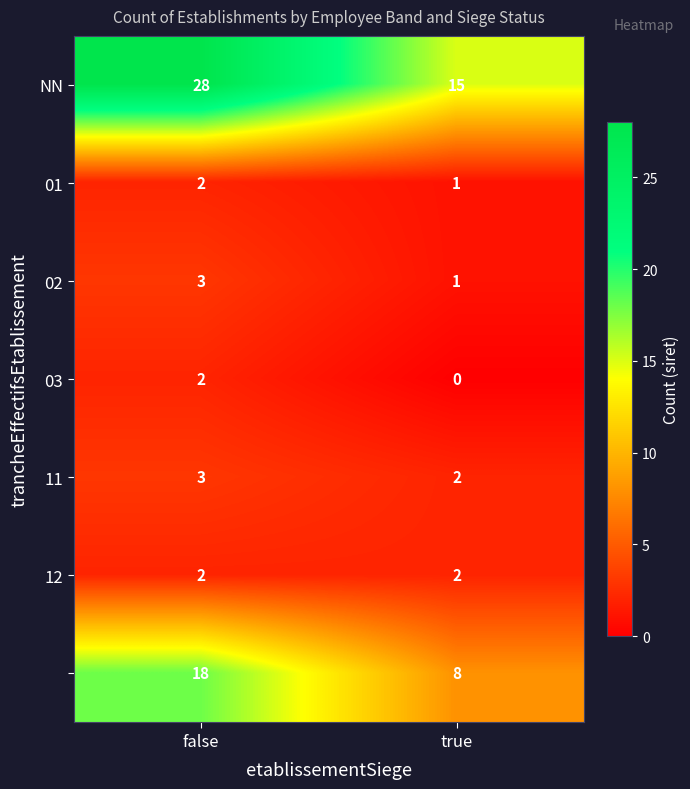

What is the total value across all series at true?

29